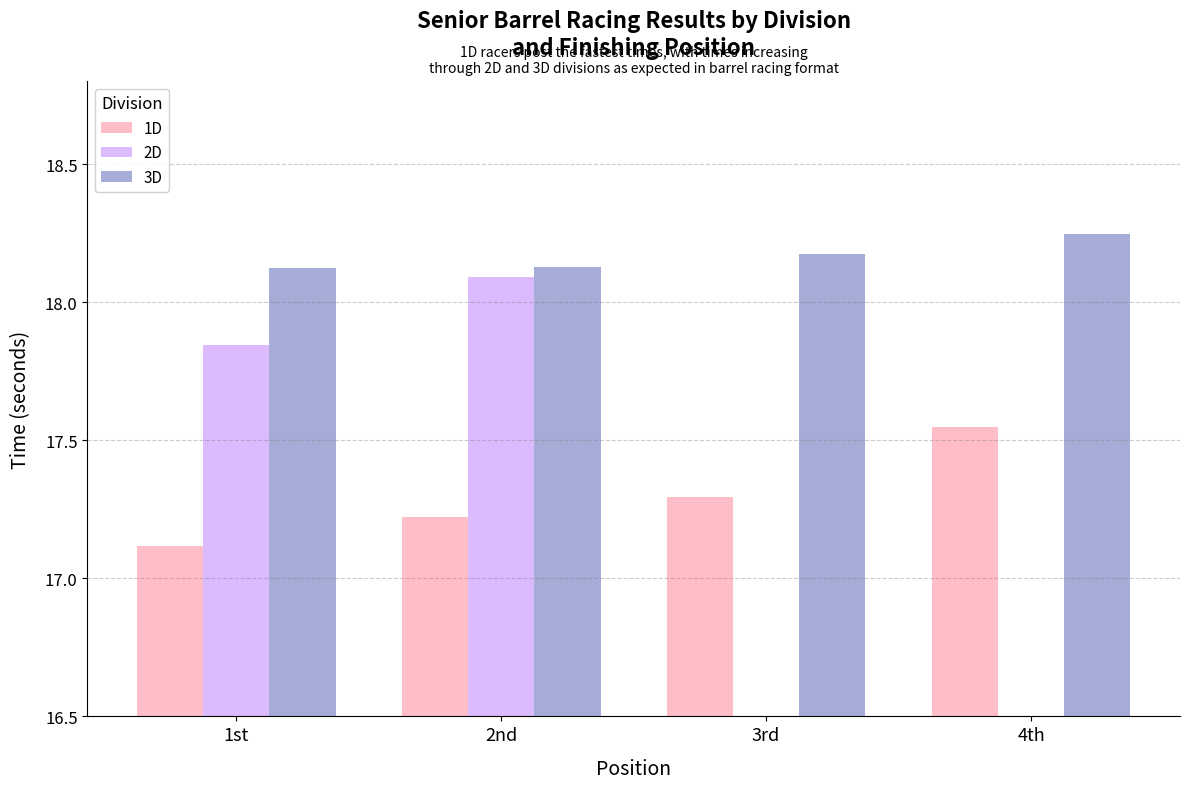

What is the difference between the maximum and second lowest values in the 1D series?

0.3